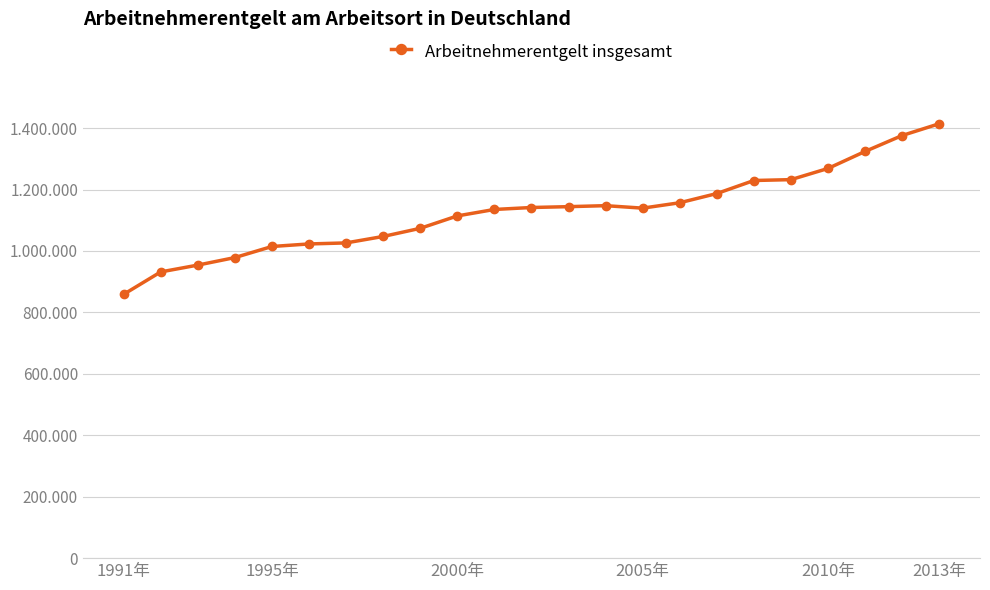

Is this an area chart (filled region under the line)?

No